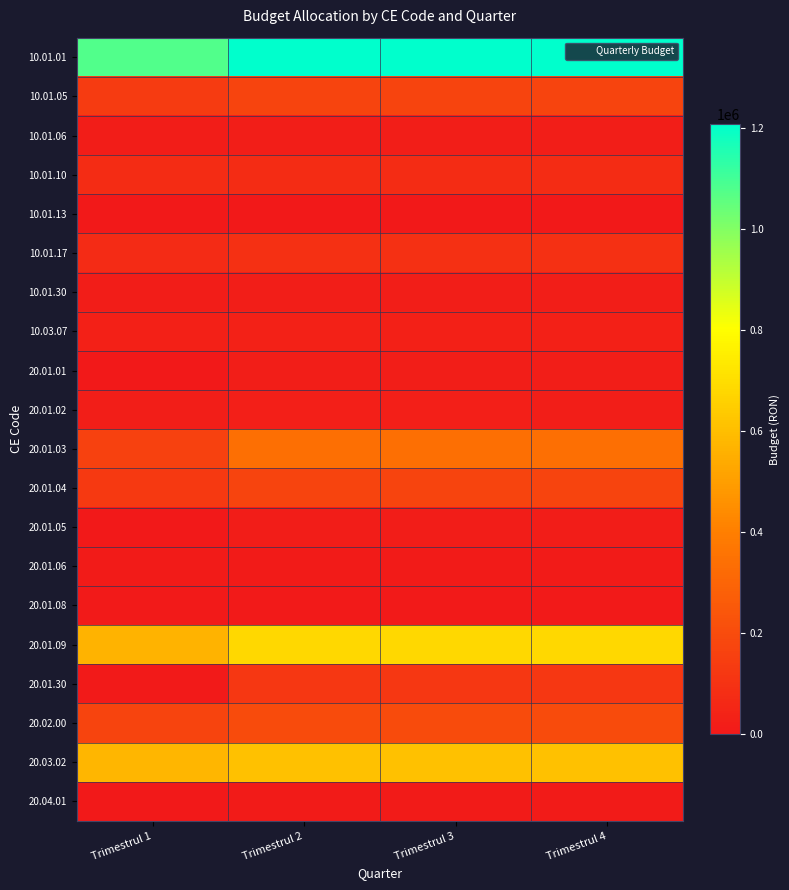

Which series has the largest total across all categories?

10.01.01